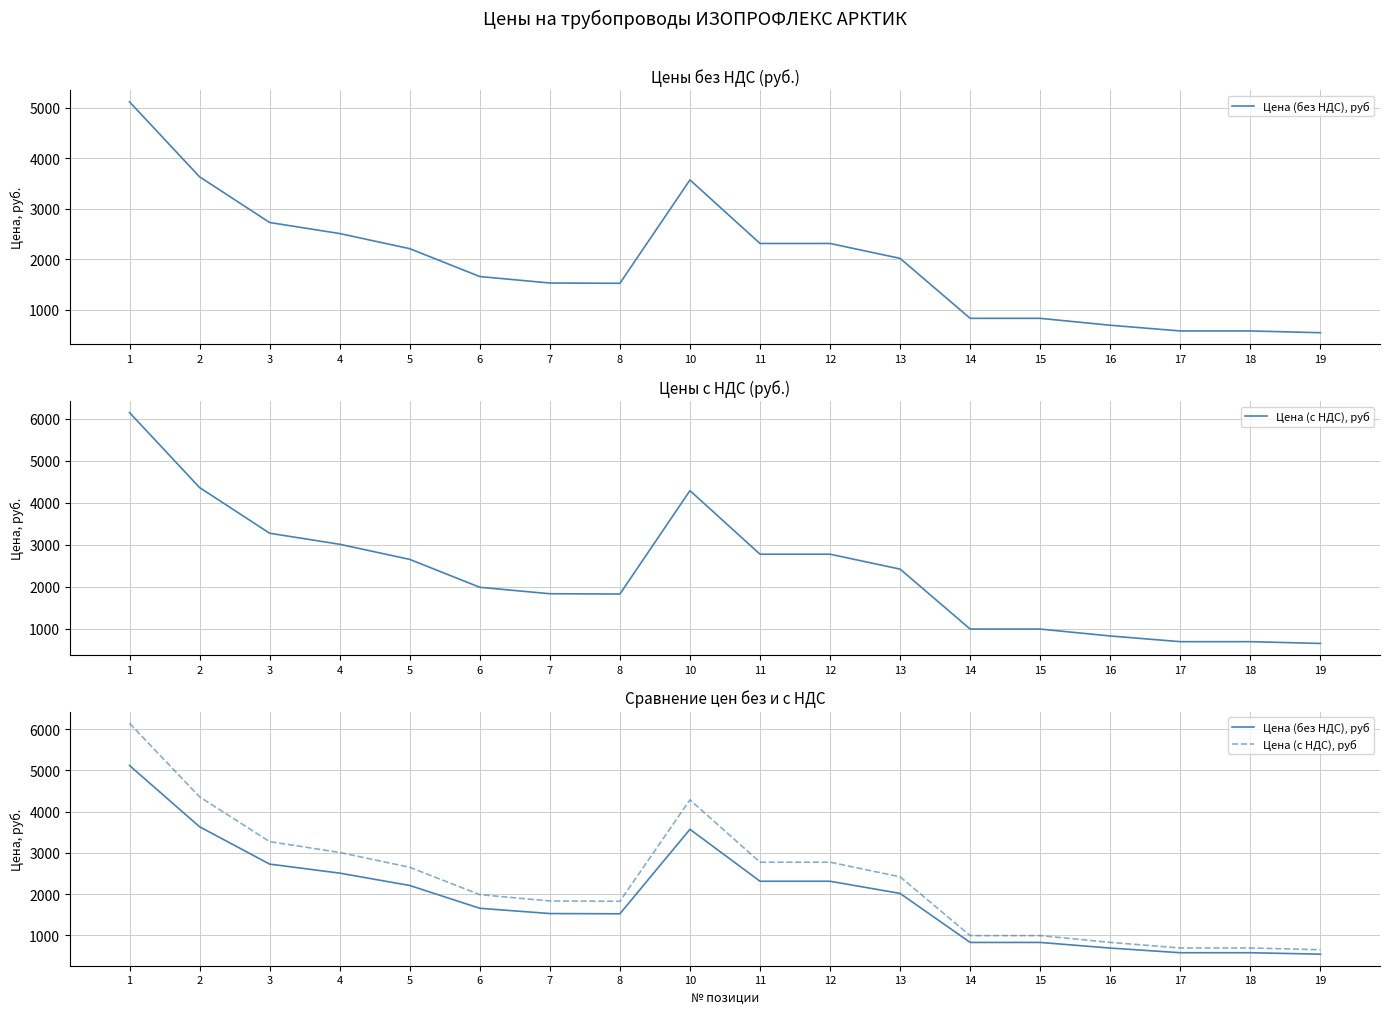

Which series has the largest total across all categories?

Цена (с НДС), руб